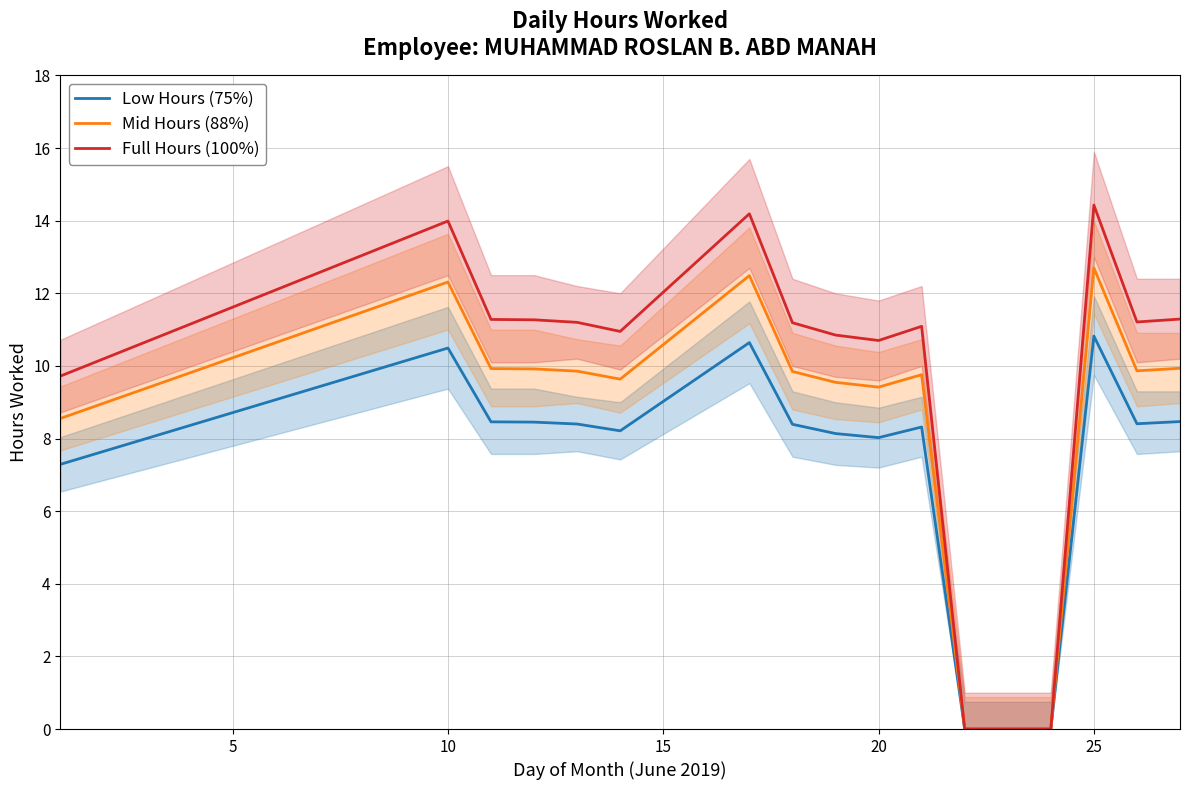

List the series in order of their overall mean, highest first.

Full Hours (100%), Mid Hours (88%), Low Hours (75%)